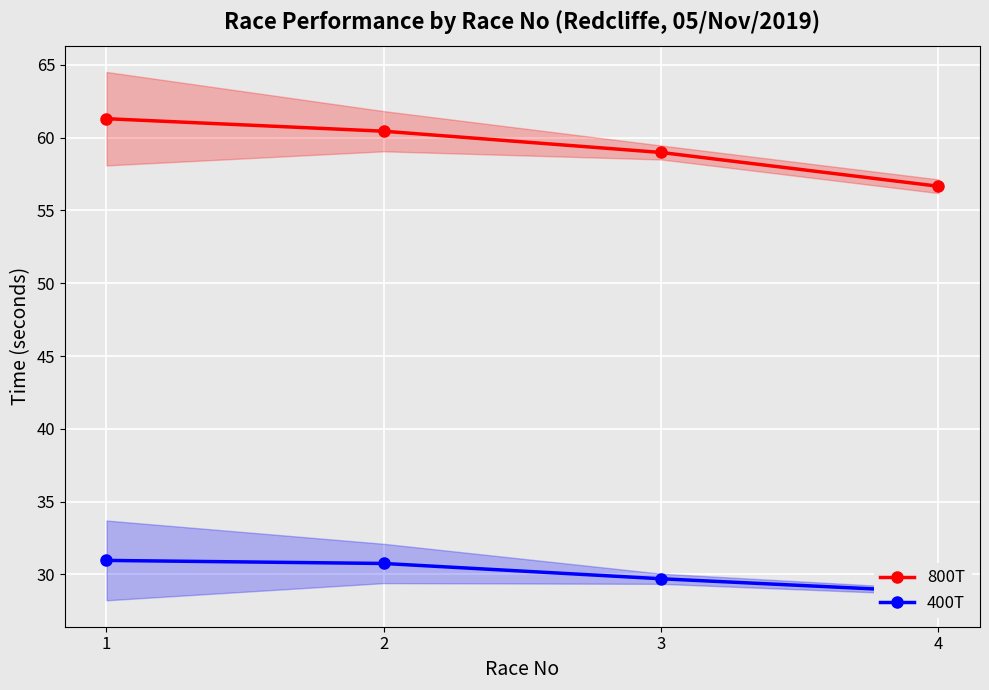

What is the difference between the maximum and minimum values in the 400T series?

2.2